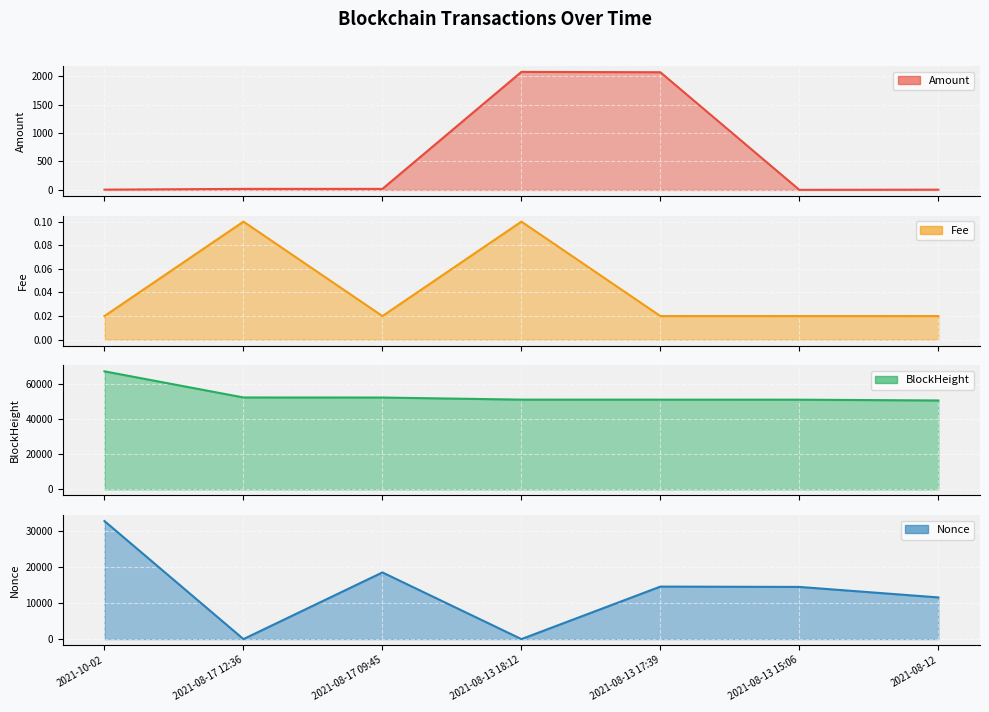

At 2021-08-12, list the series in order from smallest to largest.

Fee, Amount, Nonce, BlockHeight